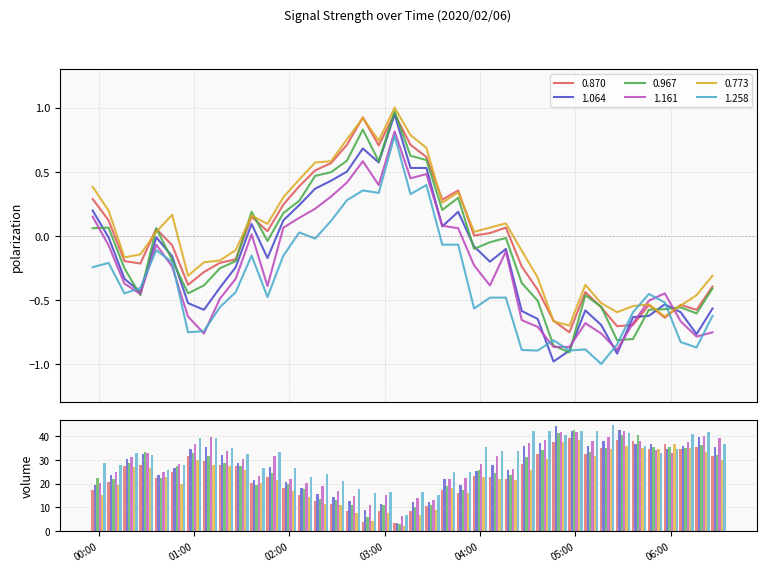

What is the difference between the 0.773 values at 2020/02/06 04:20 and 2020/02/06 01:40?

0.1